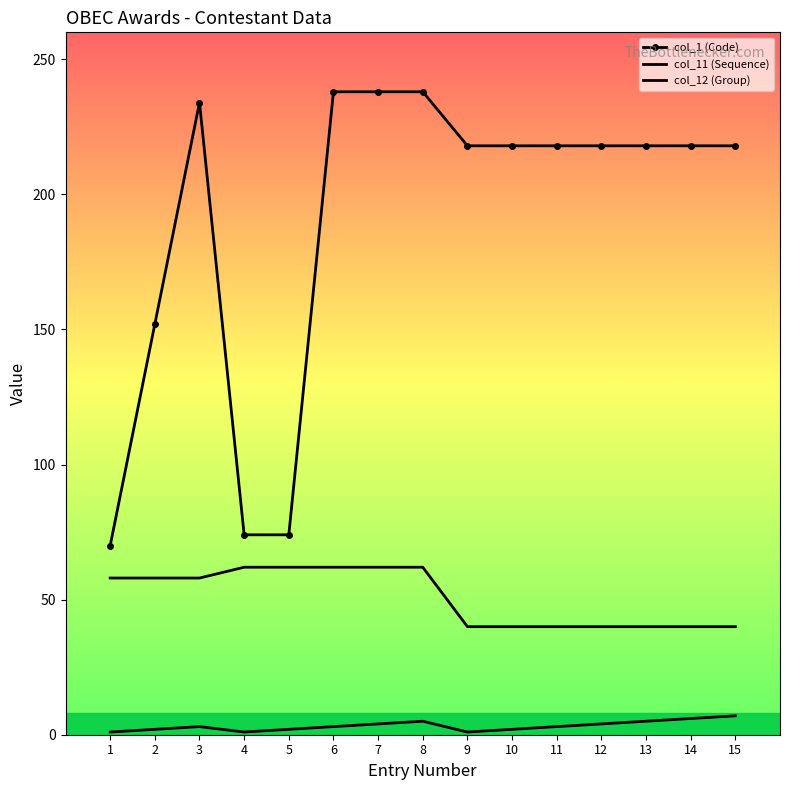

How many data points does each series have?

15